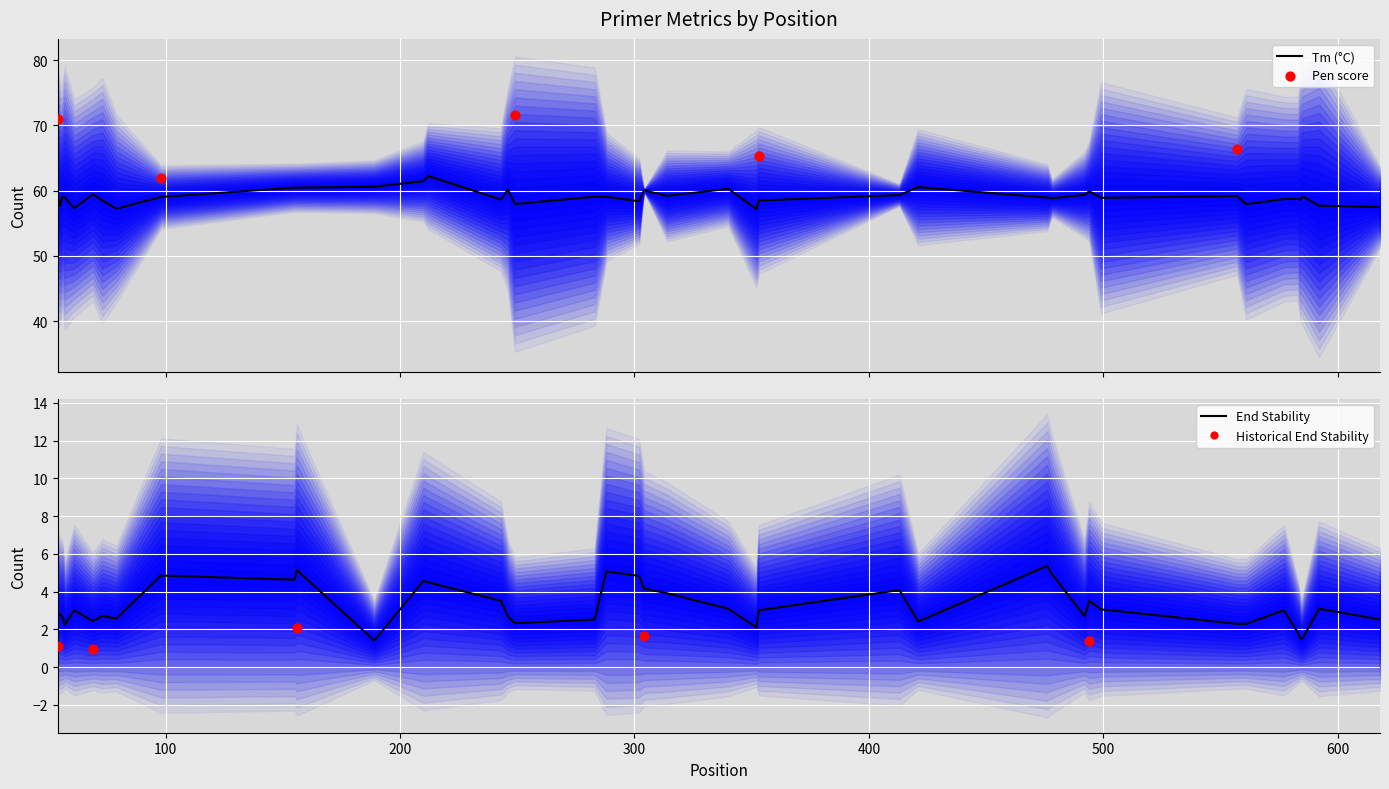

Which series has the largest total across all categories?

PRIMER_LEFT_0_TM